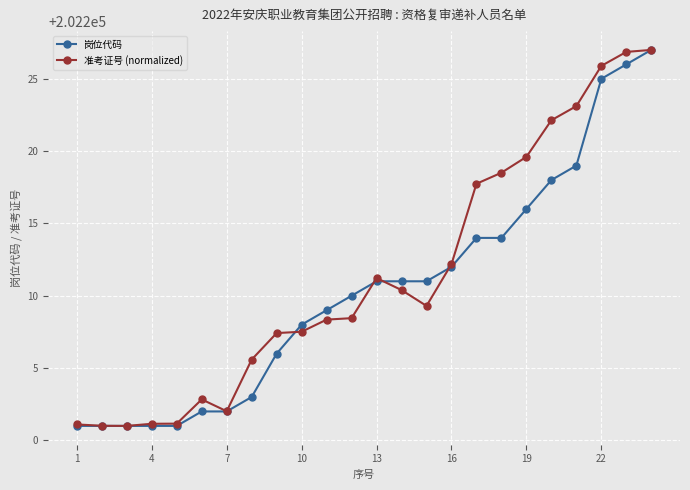

What is the difference between the maximum and minimum values in the 准考证号 (normalized) series?

26.0